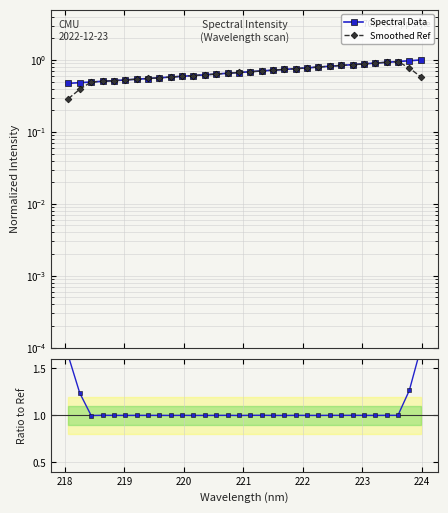

True or false: Smoothed Ref has a value of 0.3 at 17.

False